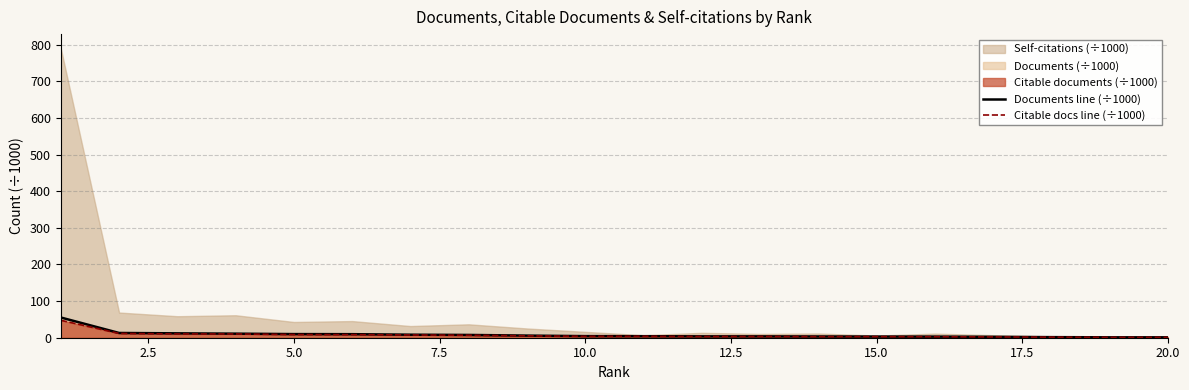

What is the highest value of the Citable docs line (÷1000) series?

47.6